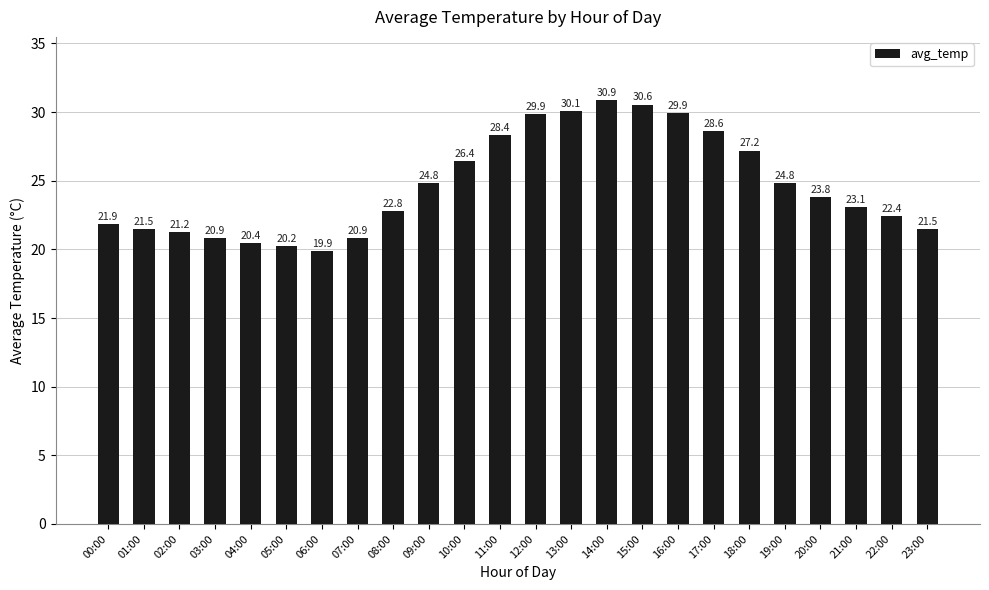

What is the average value?

24.7